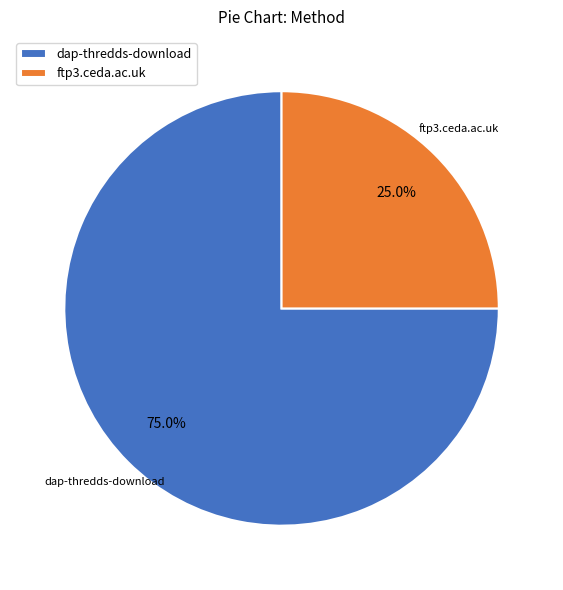

To the nearest percent, what percentage of the pie is ftp3.ceda.ac.uk?

25%